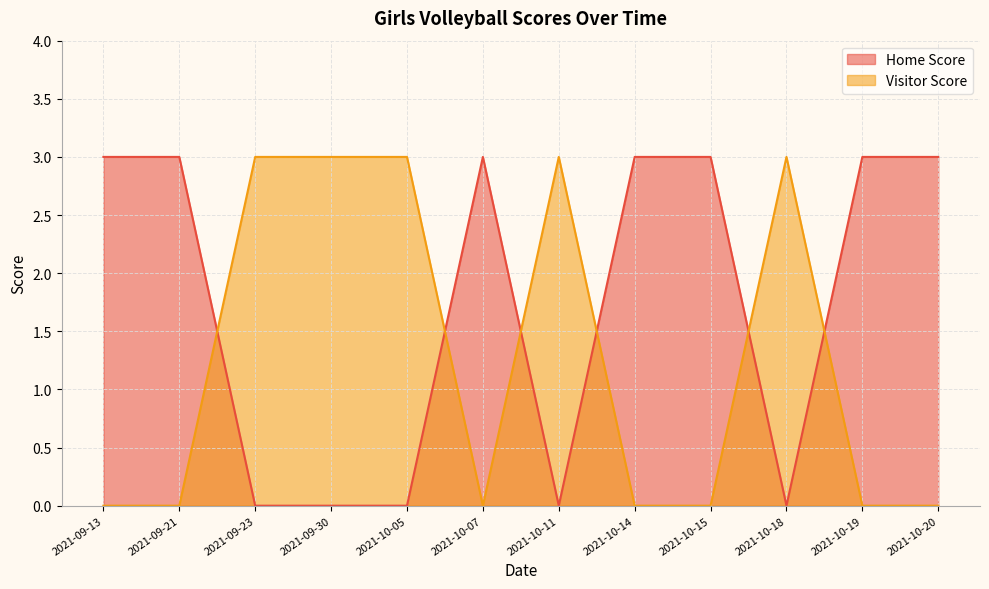

Which series changed the most between 2021-10-15 and 2021-10-19?

Home Score